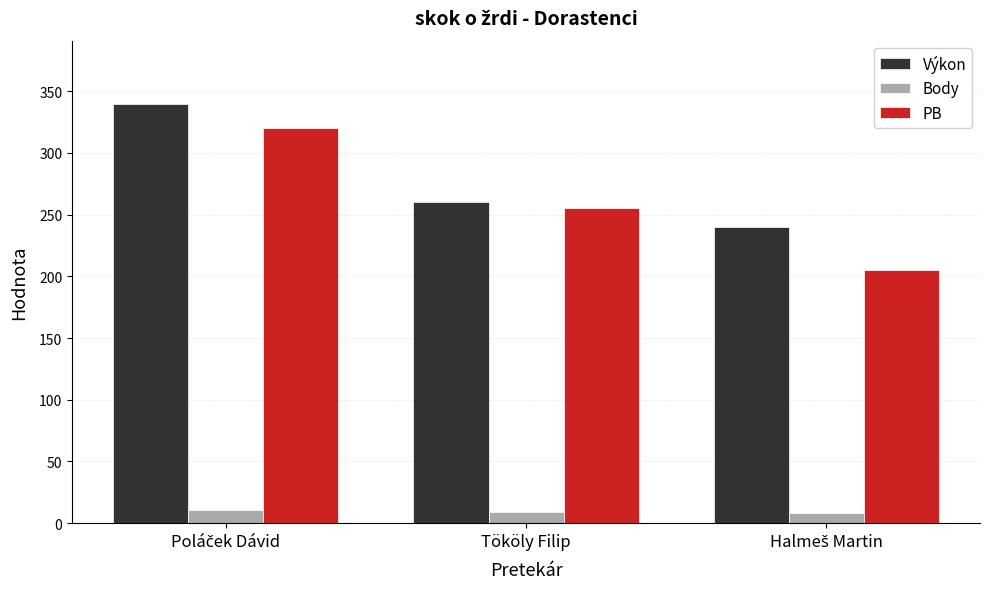

What is the difference between the highest and lowest values at Tököly Filip?

251